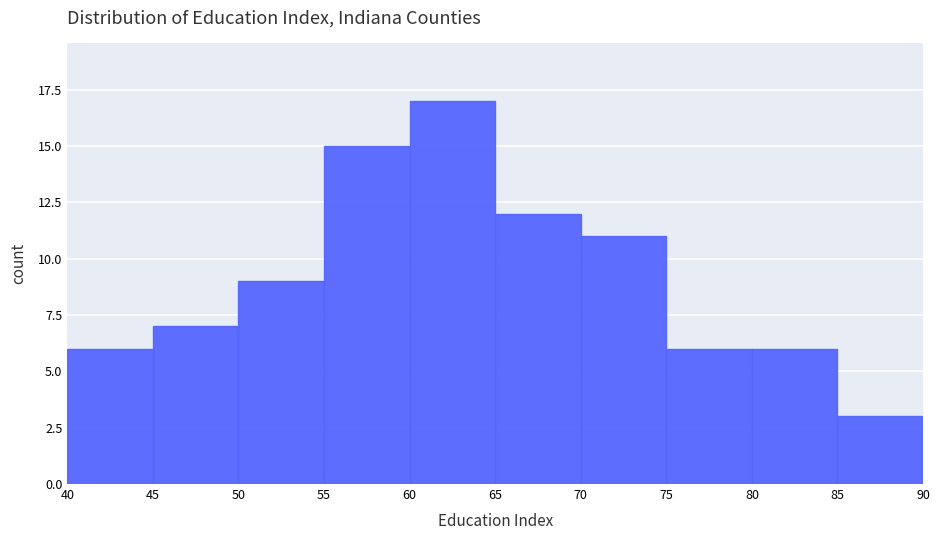

Over which range of the x-axis is the bar tallest?

60 to 65